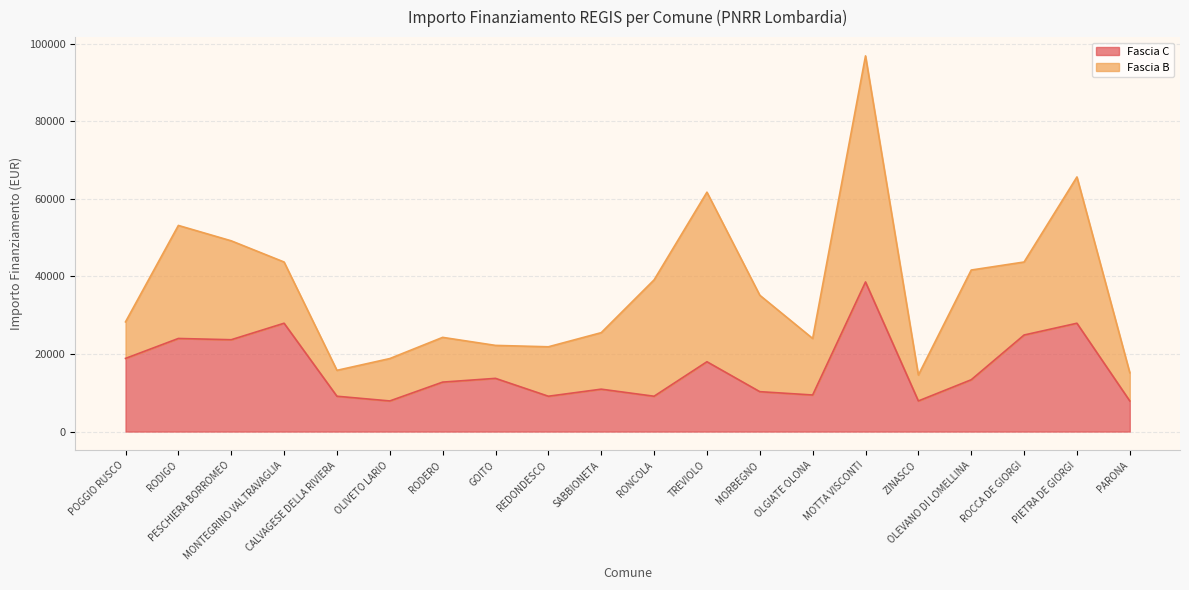

How many points are higher than both their immediate neighbors (excluding endpoints)?

7